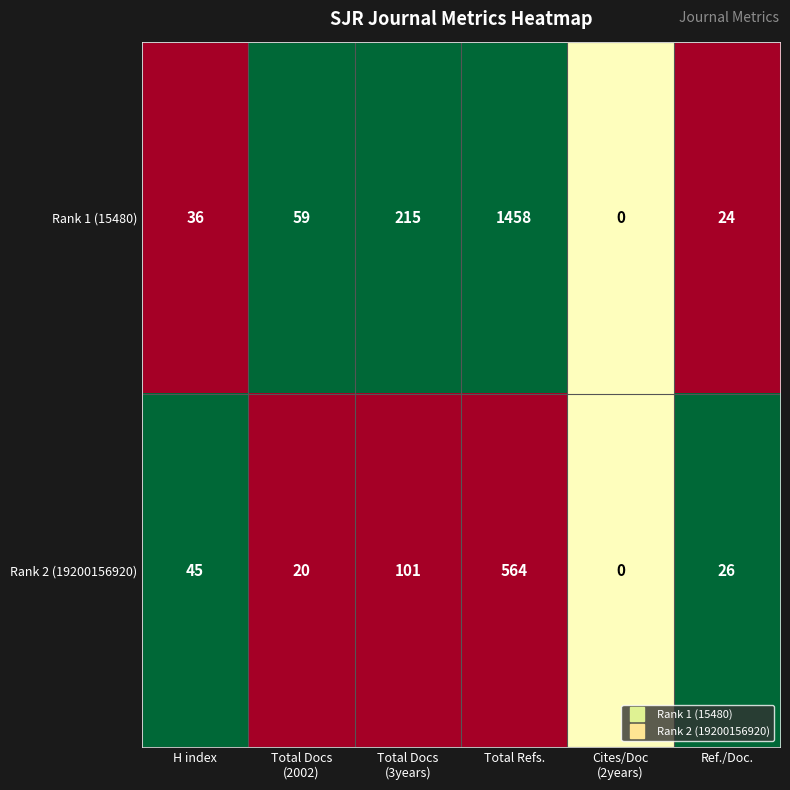

Reading right to left, extract all data points from this chart.

Rank 1 (15480): 24	0	1458	215	59	36
Rank 2 (19200156920): 26	0	564	101	20	45